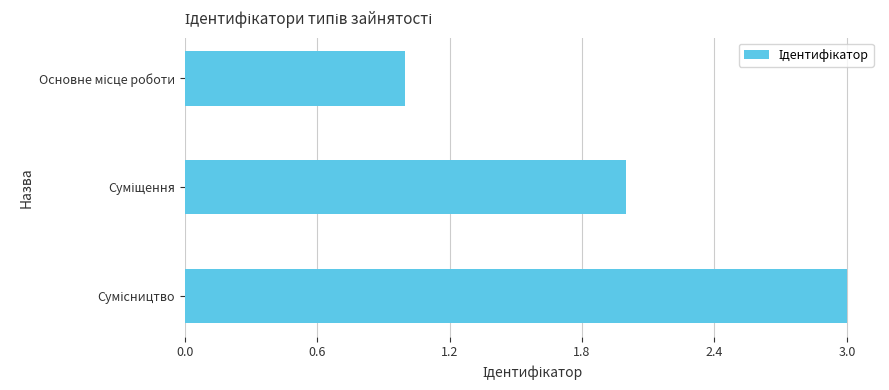

What is the sum of all values?

6